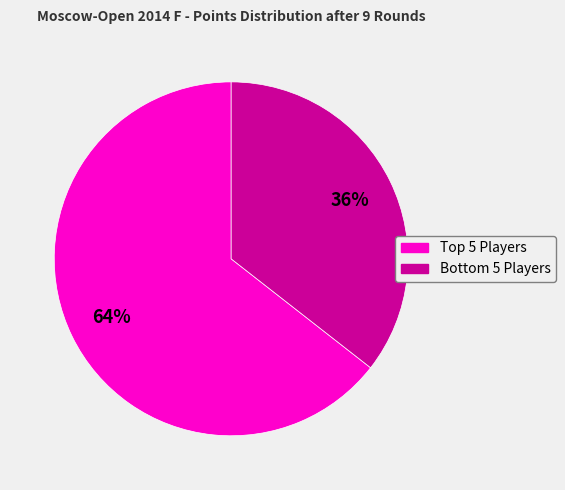

To the nearest percent, what is the average slice percentage?

50%